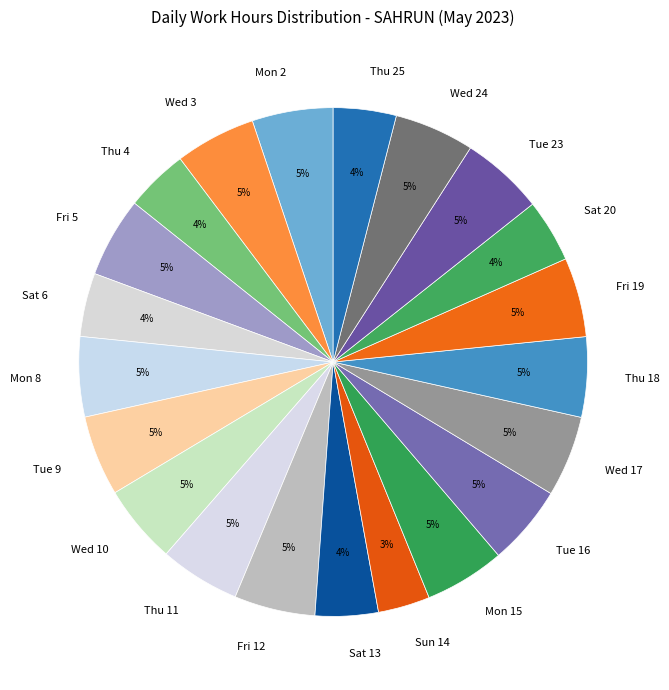

Between Mon 8 and Sun 14, which is larger?

Mon 8